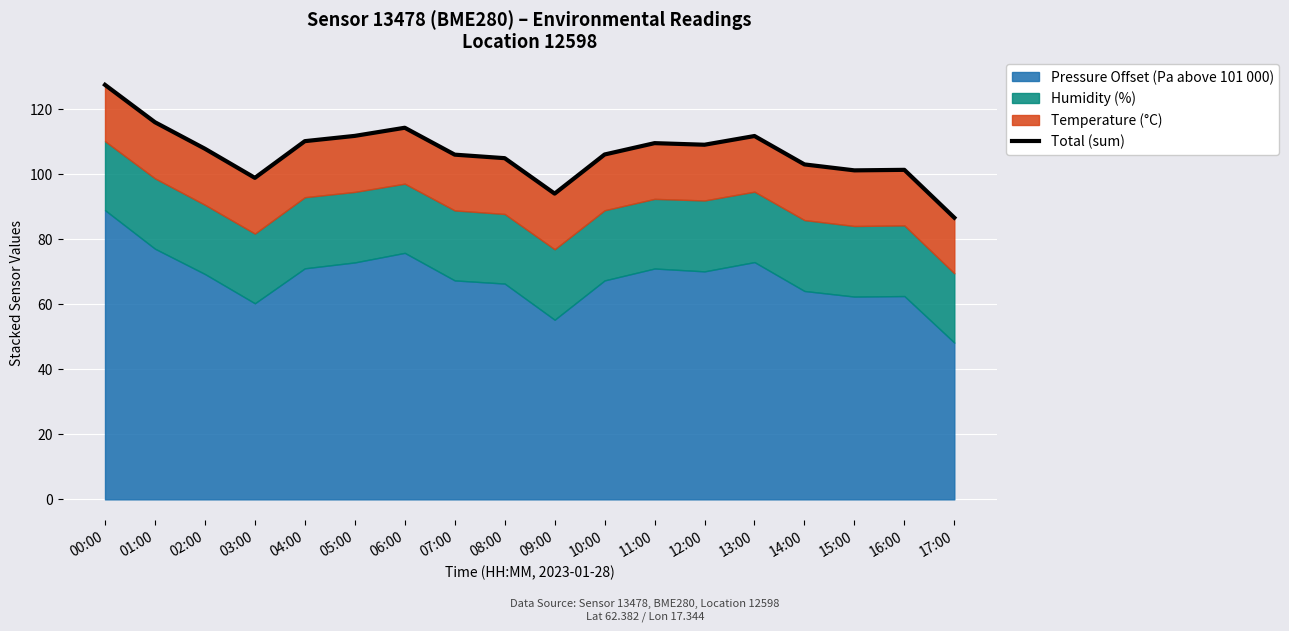

Reading left to right, extract all data points from this chart.

127.4	115.9	107.8	98.8	110.1	111.7	114.2	106.0	104.9	94.0	106.0	109.5	109.0	111.7	103.0	101.1	101.3	86.6